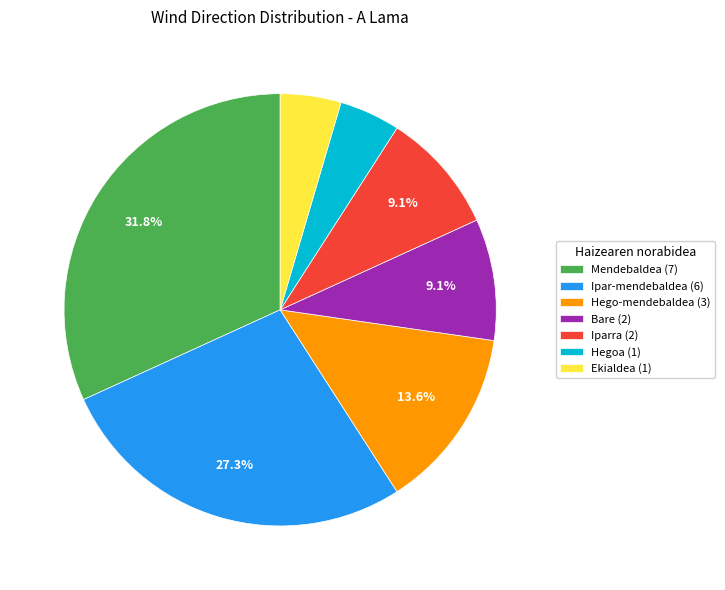

The Ekialdea slice represents 16% of the pie. True or false?

False